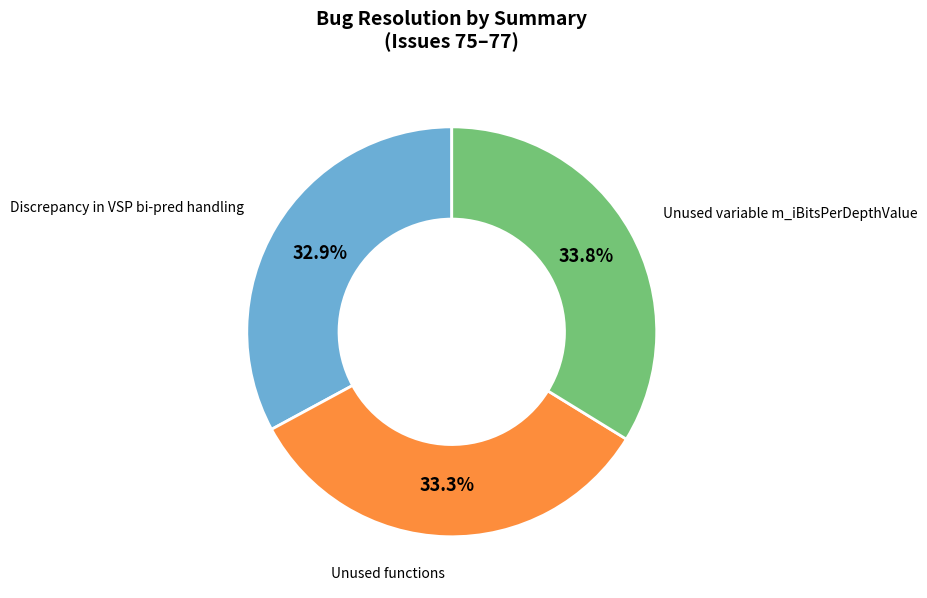

The Unused variable m_iBitsPerDepthValue slice represents 34% of the pie. True or false?

True